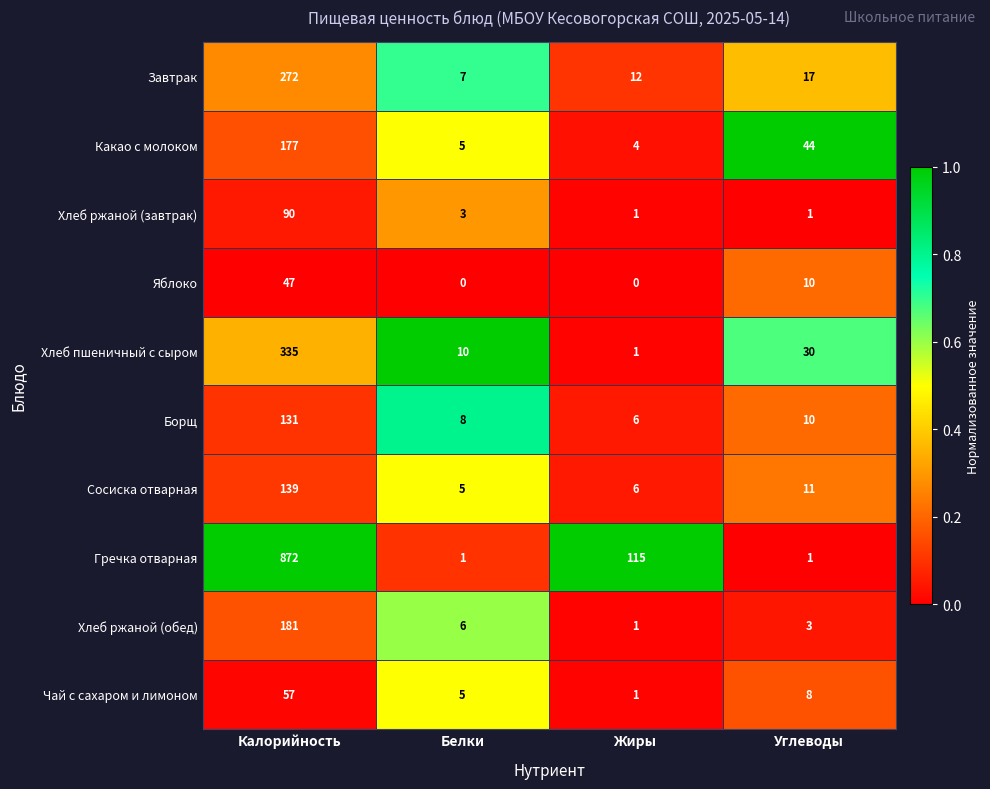

Which series has the largest range (max minus min)?

Гречка отварная